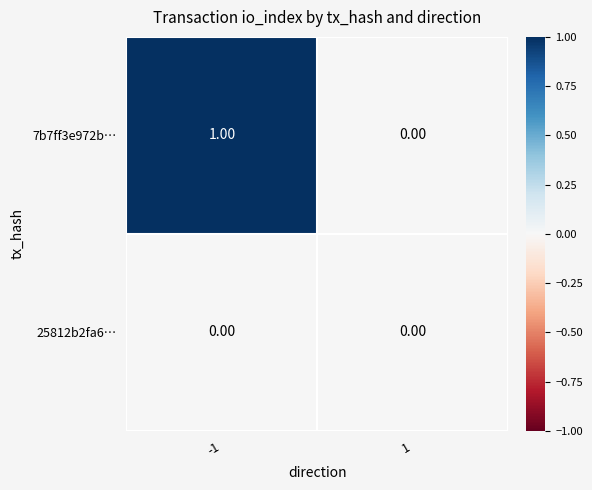

List the series in order of their overall mean, highest first.

7b7ff3e972b…, 25812b2fa6…